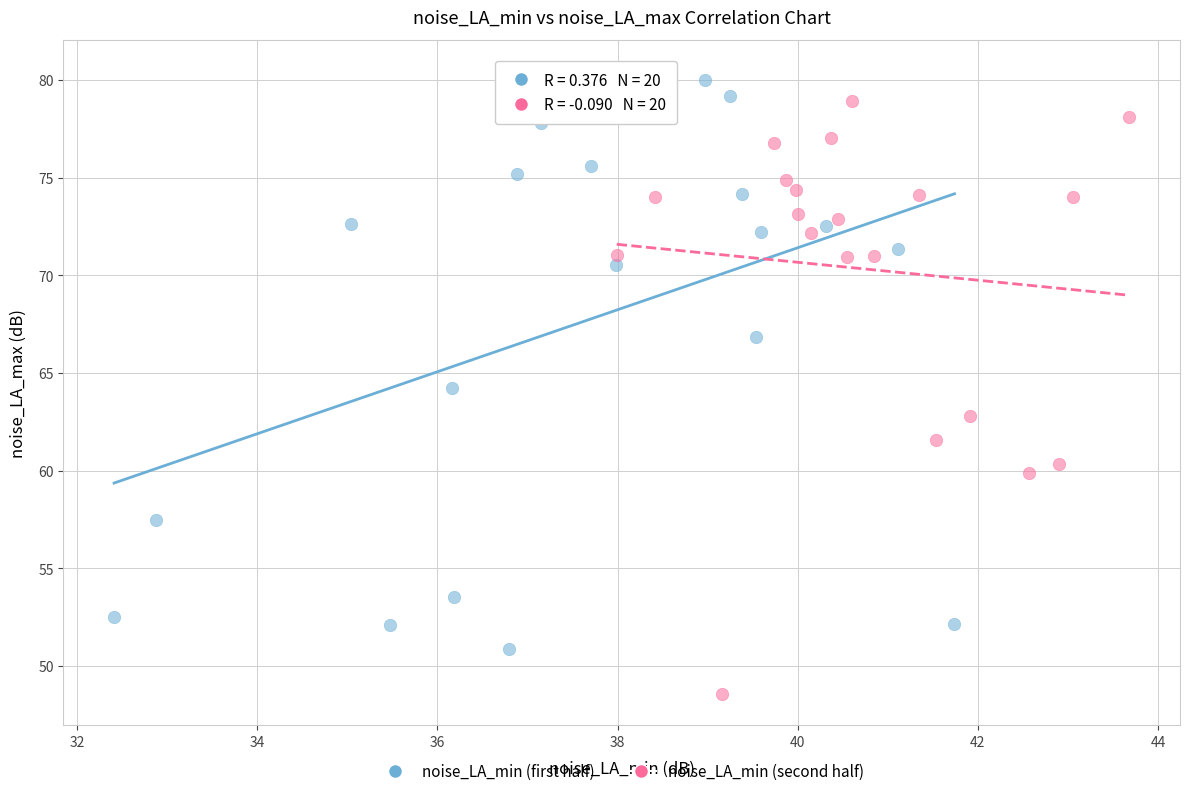

Which series has the widest spread of Y values?

noise_LA_min (second half)